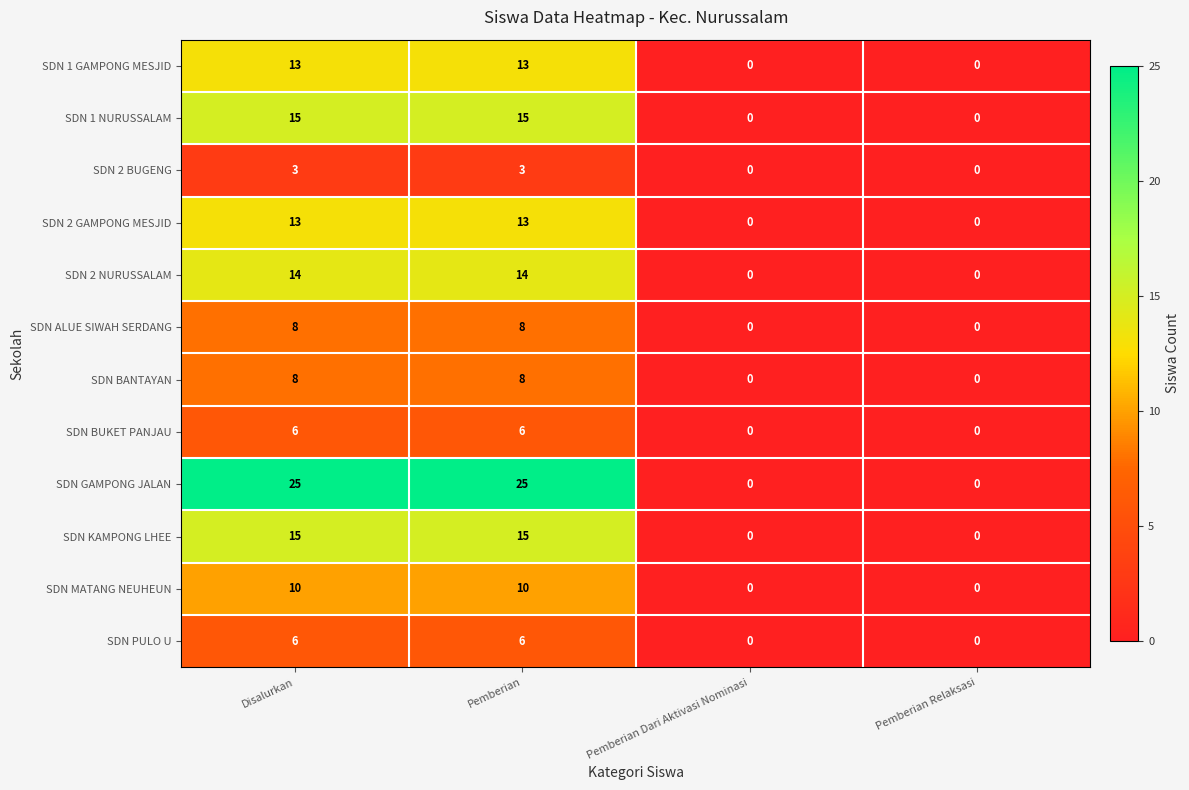

What is the sum of all SDN BUKET PANJAU values?

12